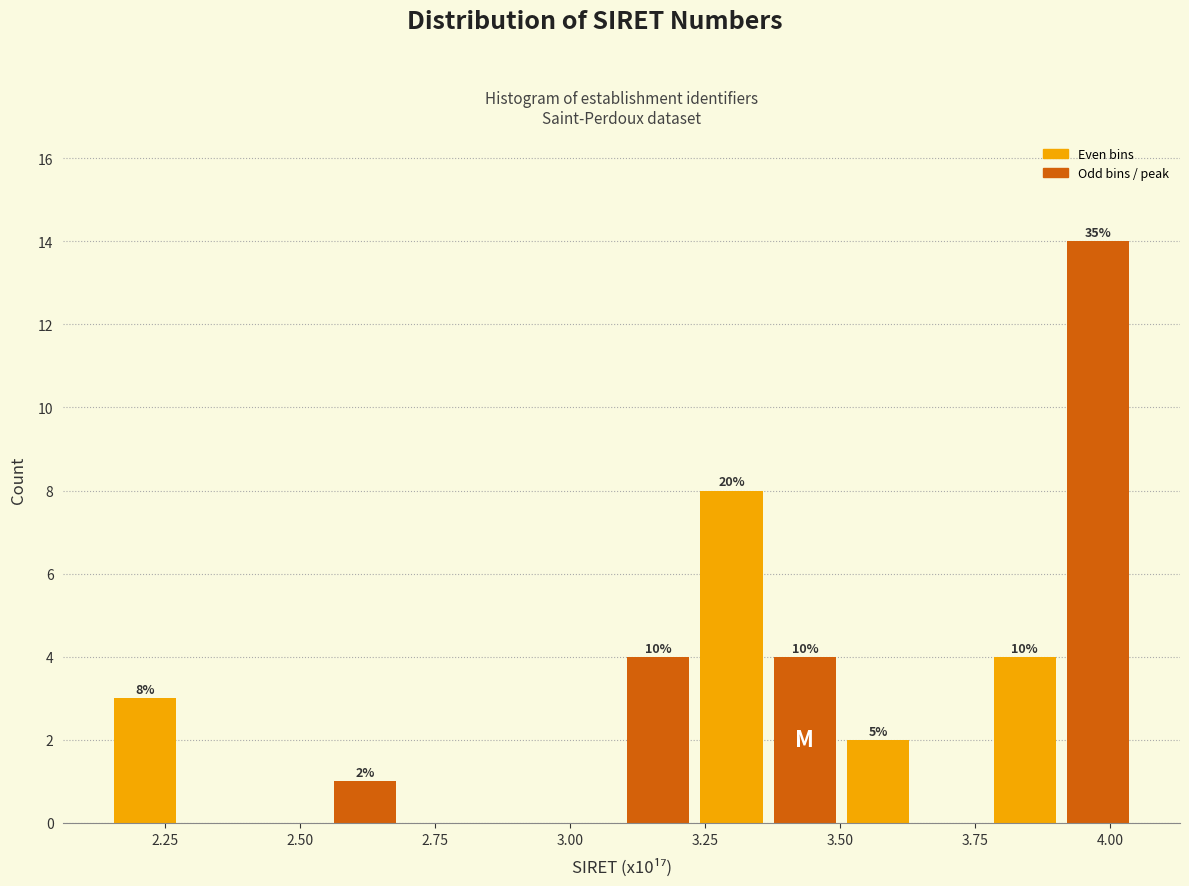

Around what value on the x-axis is the tallest bar? Give the approximate position of its centre, as read against the axis.

4.00